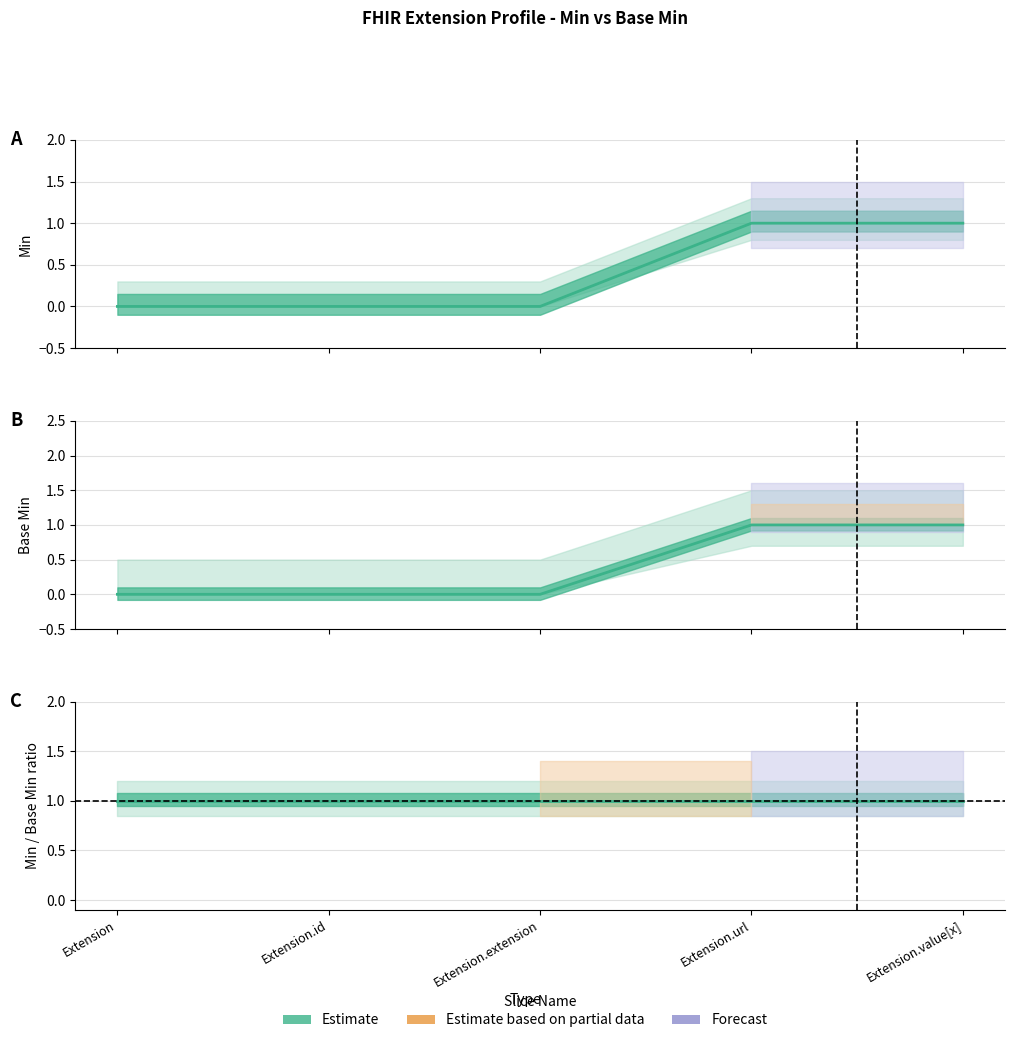

How many values in Min are above zero?

2